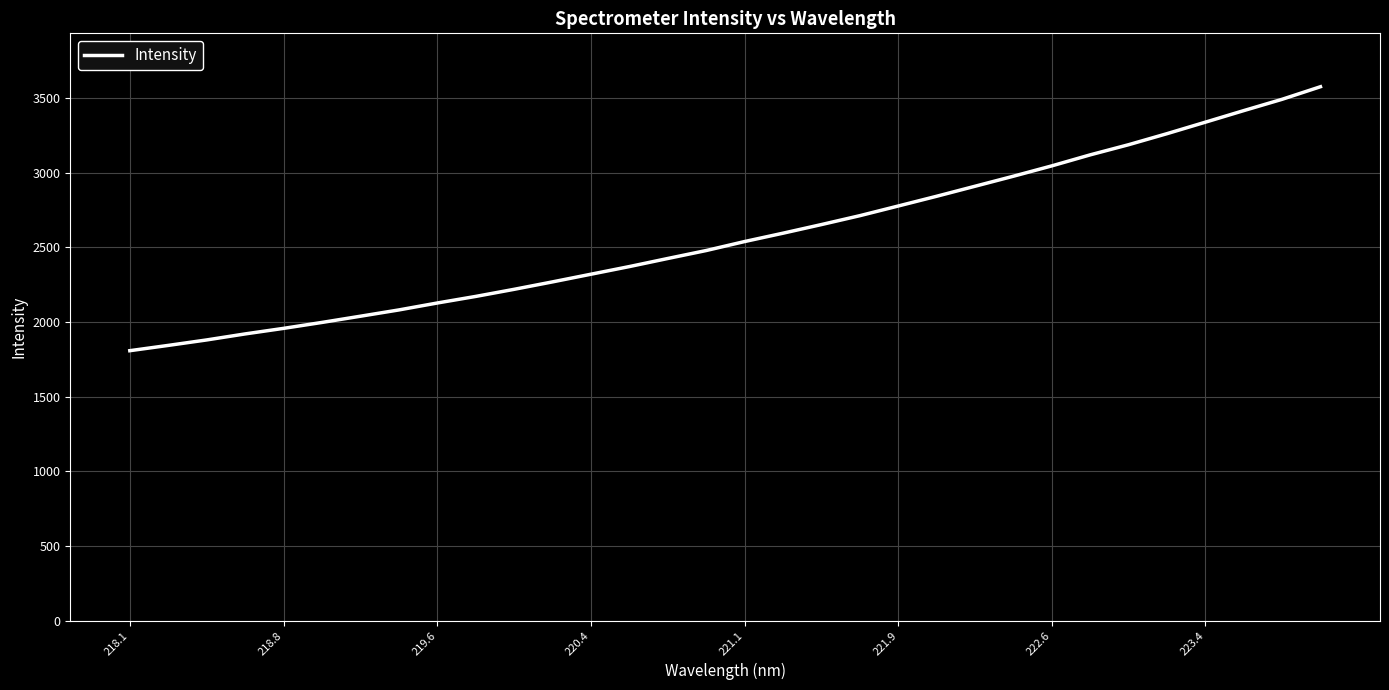

What is the greatest value displayed?

3575.1